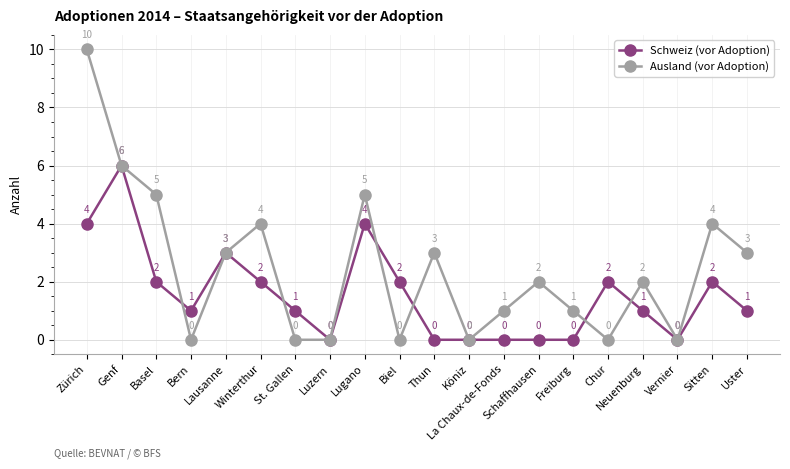

List the series in order of their peak value, highest first.

Ausland (vor Adoption), Schweiz (vor Adoption)